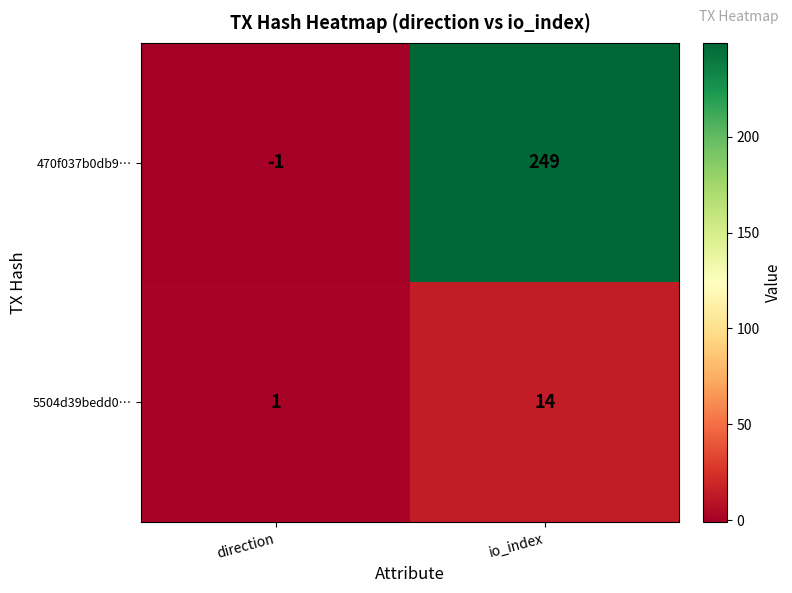

At which label is 5504d39bedd0… closest to 7?

direction